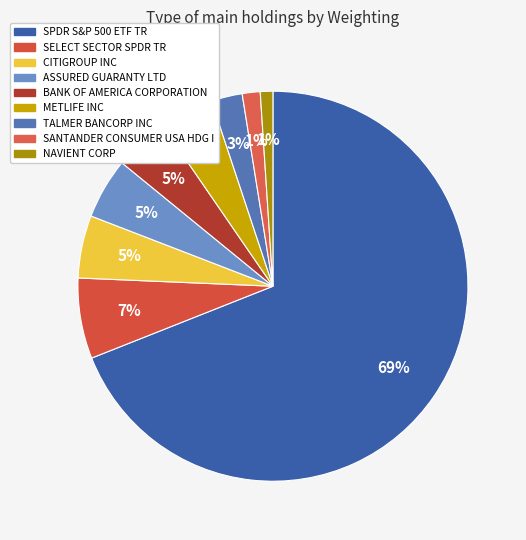

To the nearest percent, what is the combined percentage of NAVIENT CORP and ASSURED GUARANTY LTD?

6%